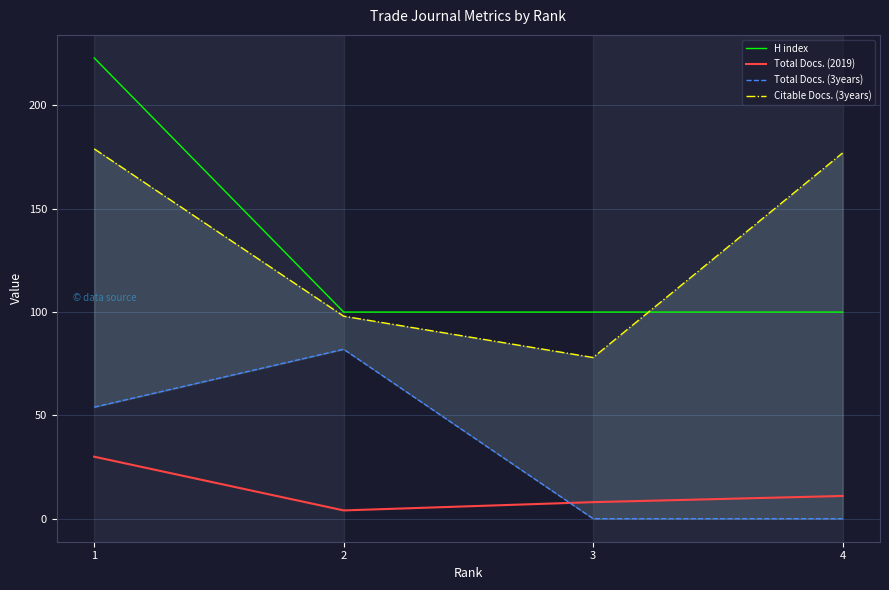

Reading right to left, what are all the values shown in this chart?

H index: 4=100	3=100	2=100	1=223
Total Docs. (2019): 4=11	3=8	2=4	1=30
Total Docs. (3years): 4=0	3=0	2=82	1=54
Citable Docs. (3years): 4=177	3=78	2=98	1=179